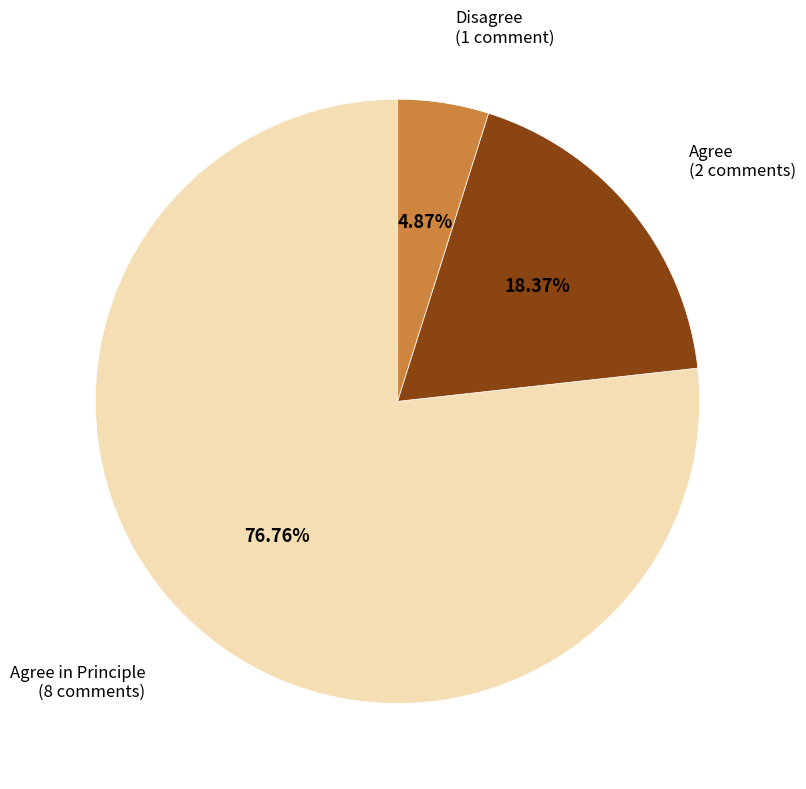

Count the number of slices in the pie.

3